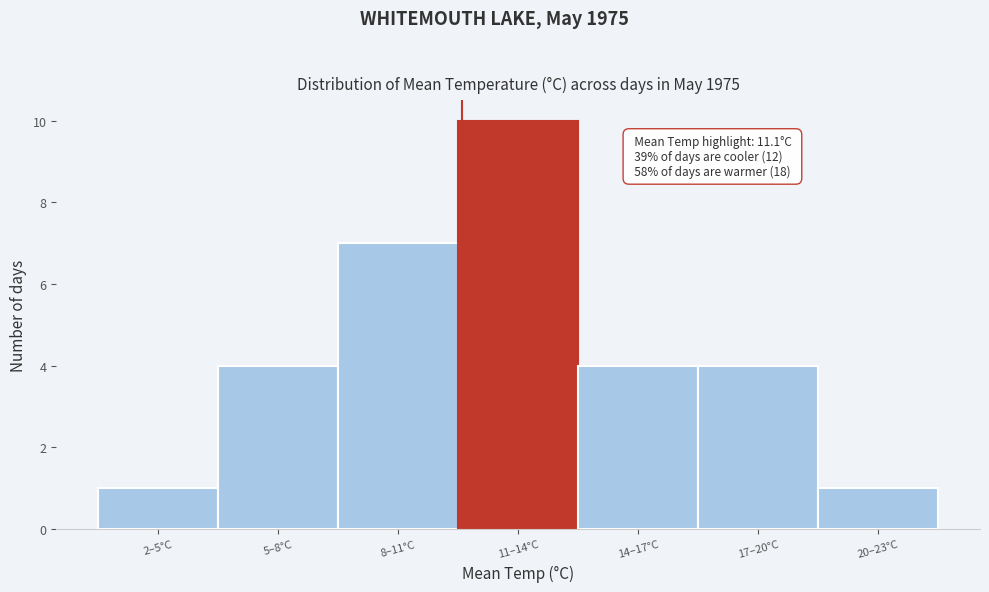

Reading right to left, what are all the values shown in this chart?

1	4	4	10	7	4	1